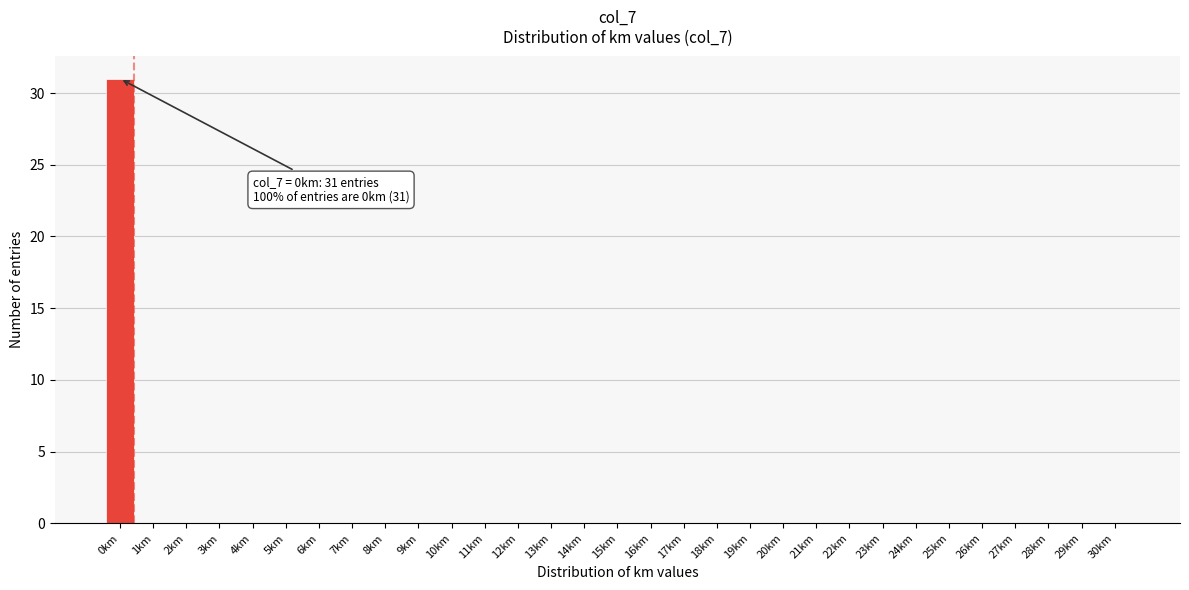

What is the sum of all values?

31